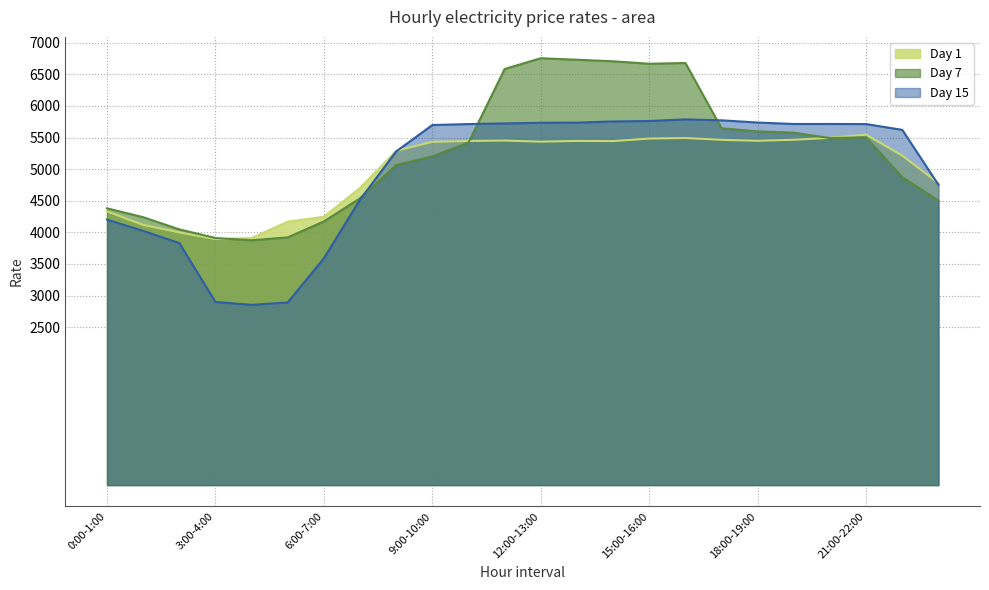

What is the label of the 9th point from the right?

15:00-16:00